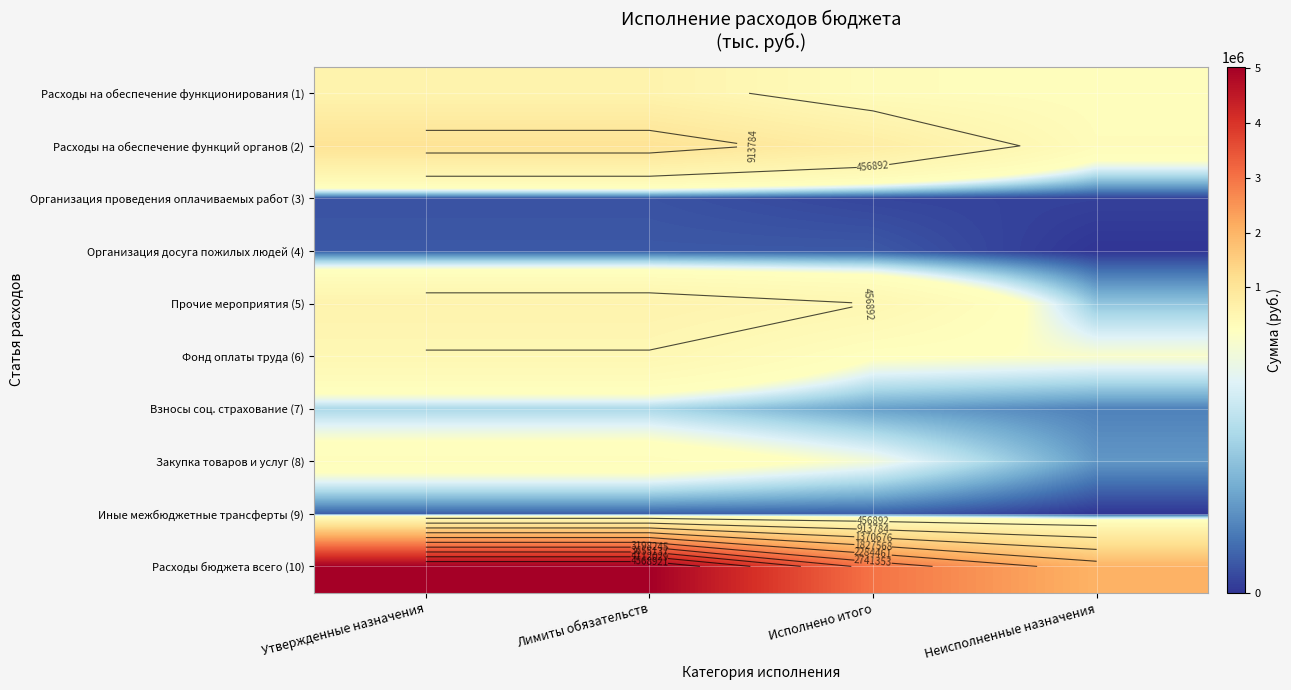

What is the sum of the Фонд оплаты труда (6) values at Неисполненные назначения and Исполнено итого?

442560.0